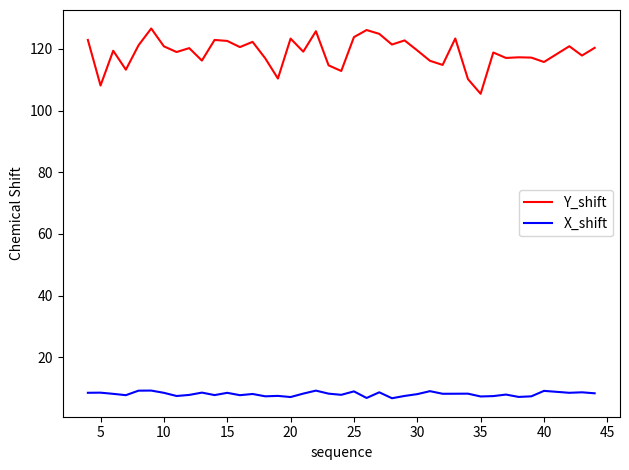

Which series has the largest total across all categories?

Y_shift